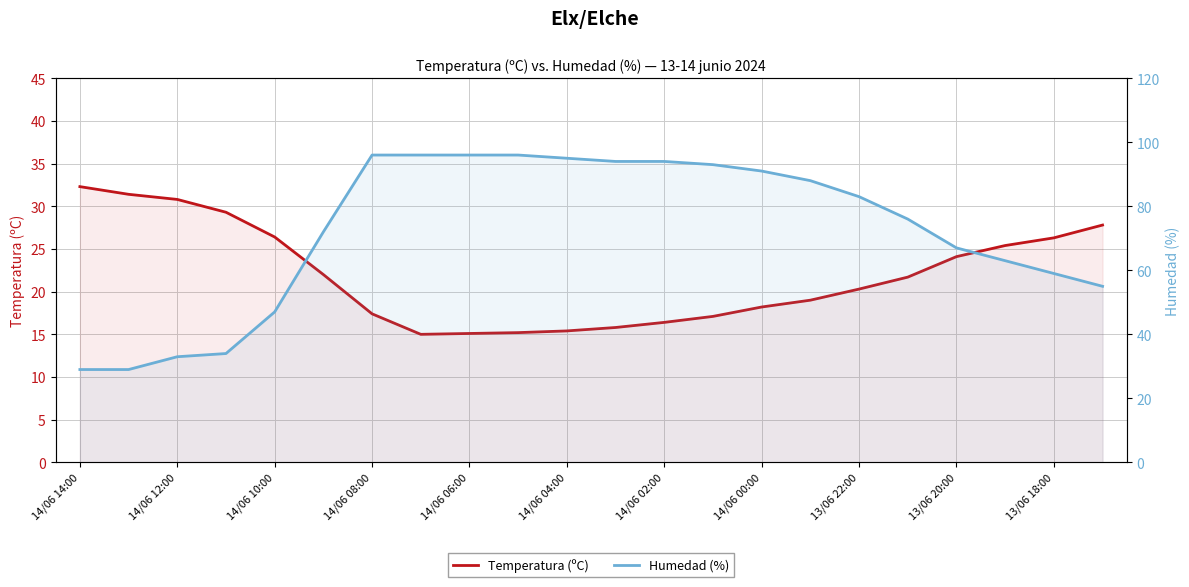

Where is Humedad (%) nearest to the value 62?

19